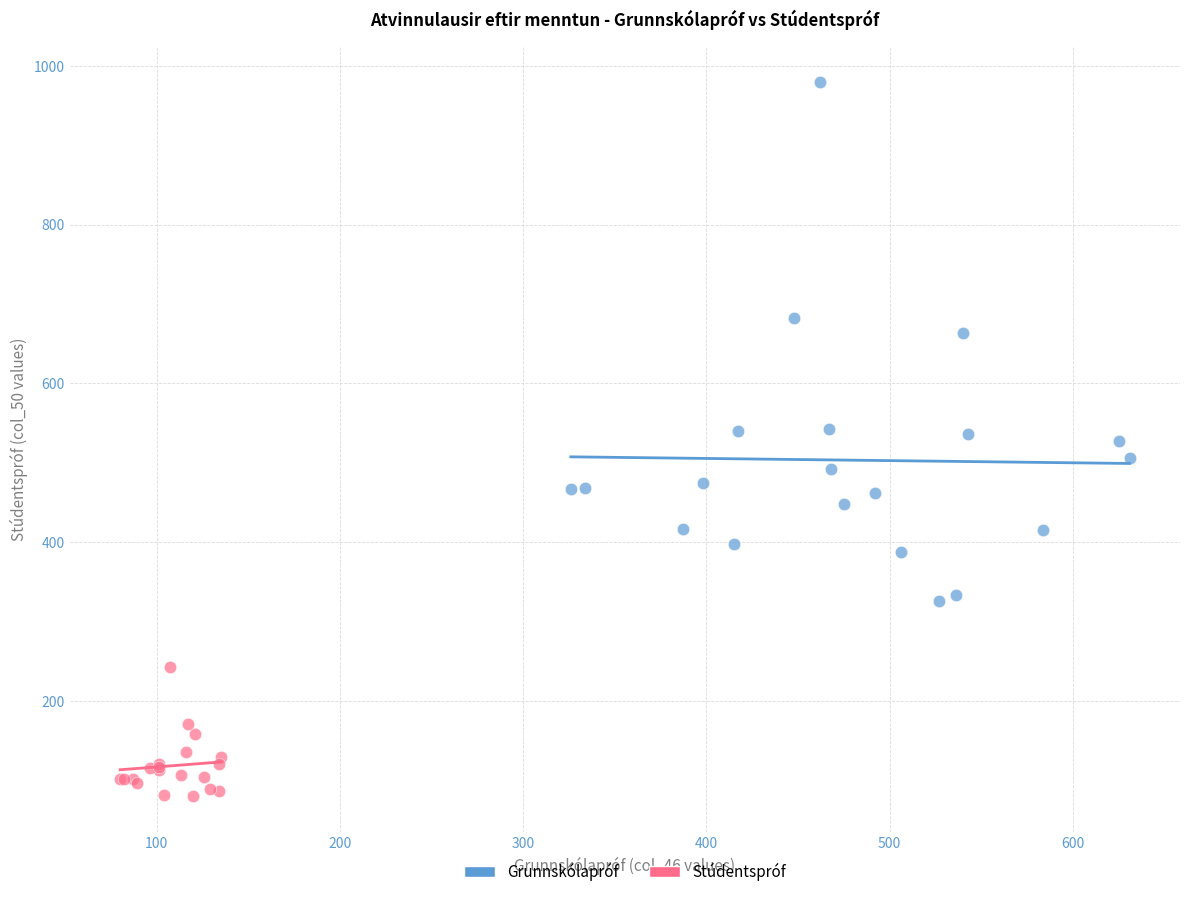

Which series contains the lowest Y value?

Stúdentspróf